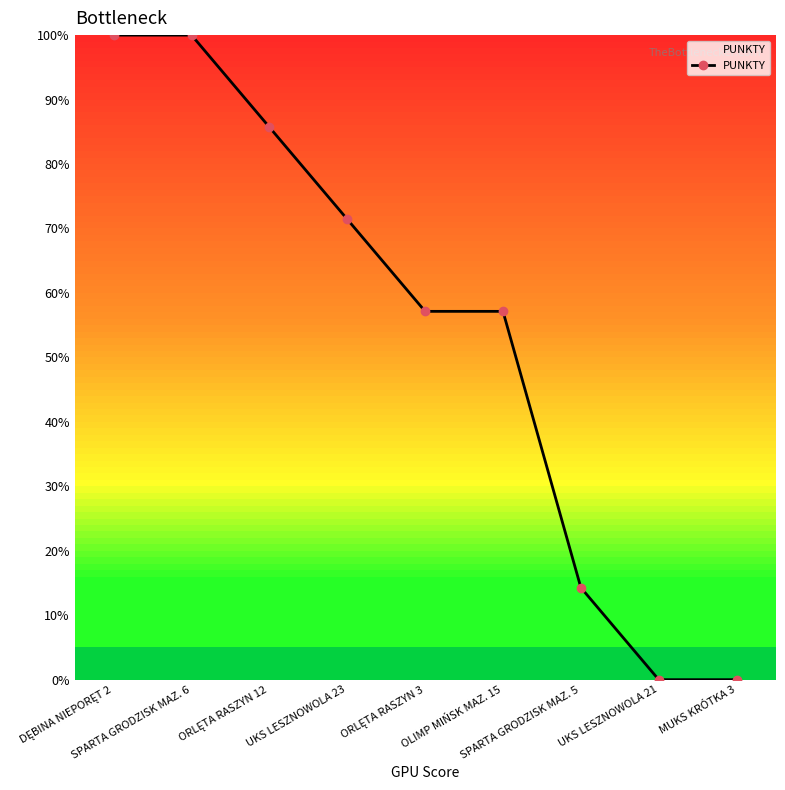

True or false: the data has more than 2 interior local peaks.

False